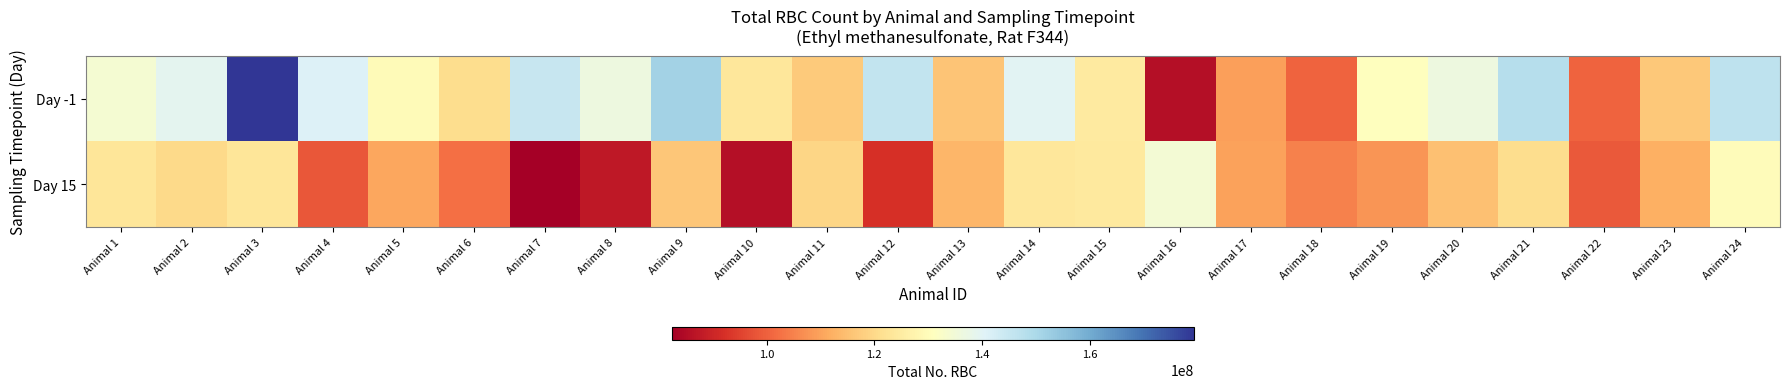

Which series has the widest spread of values?

Day -1